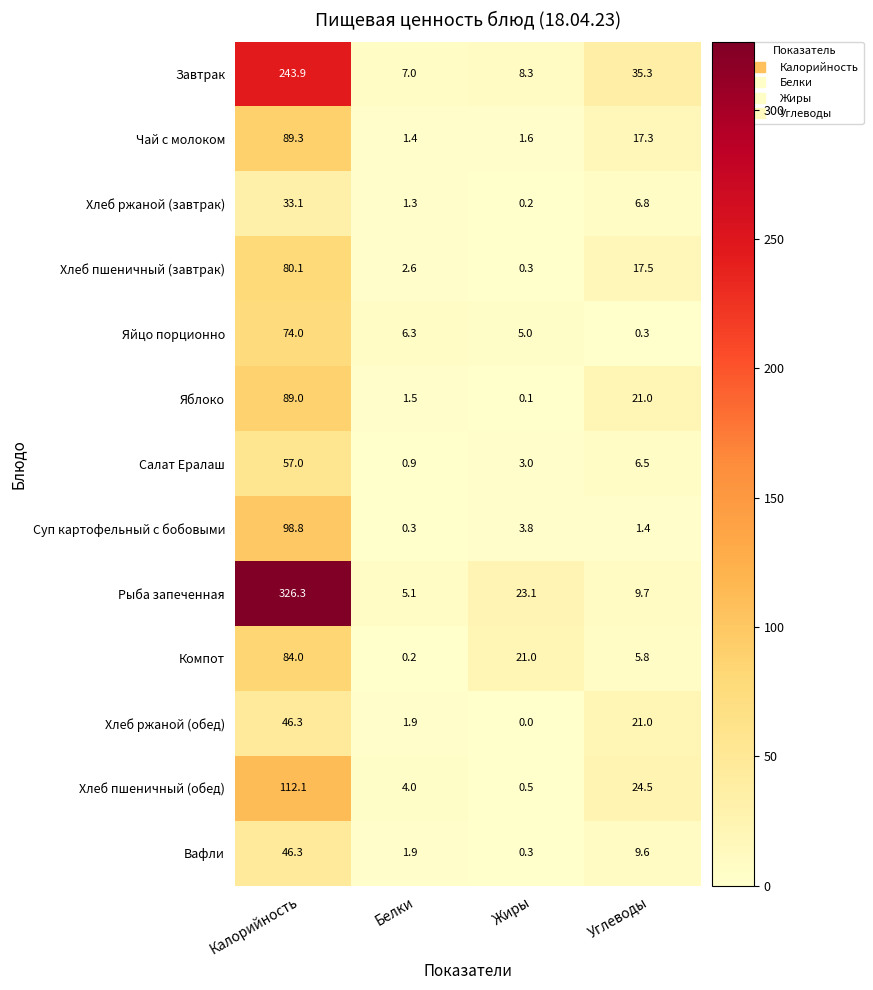

What is the difference between the maximum and minimum values in the Чай с молоком series?

87.9